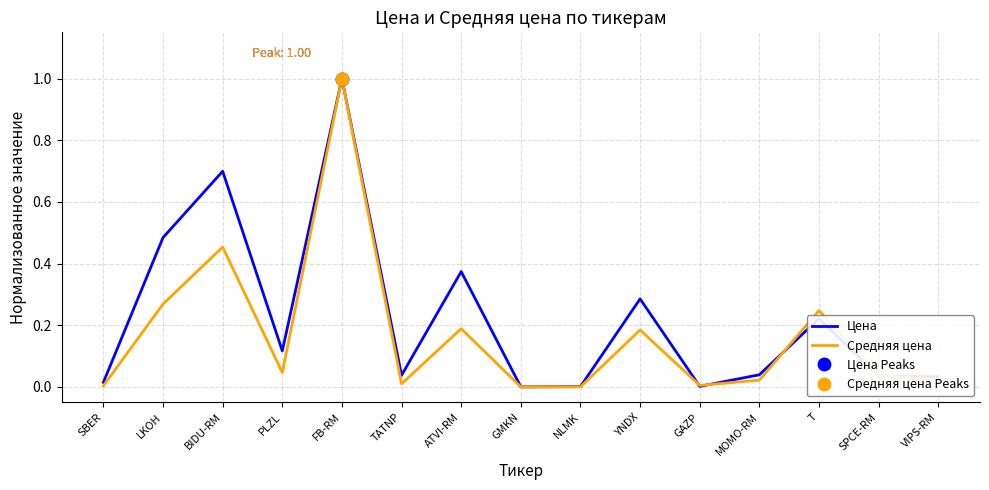

Does the chart display data point markers on the line(s)?

No